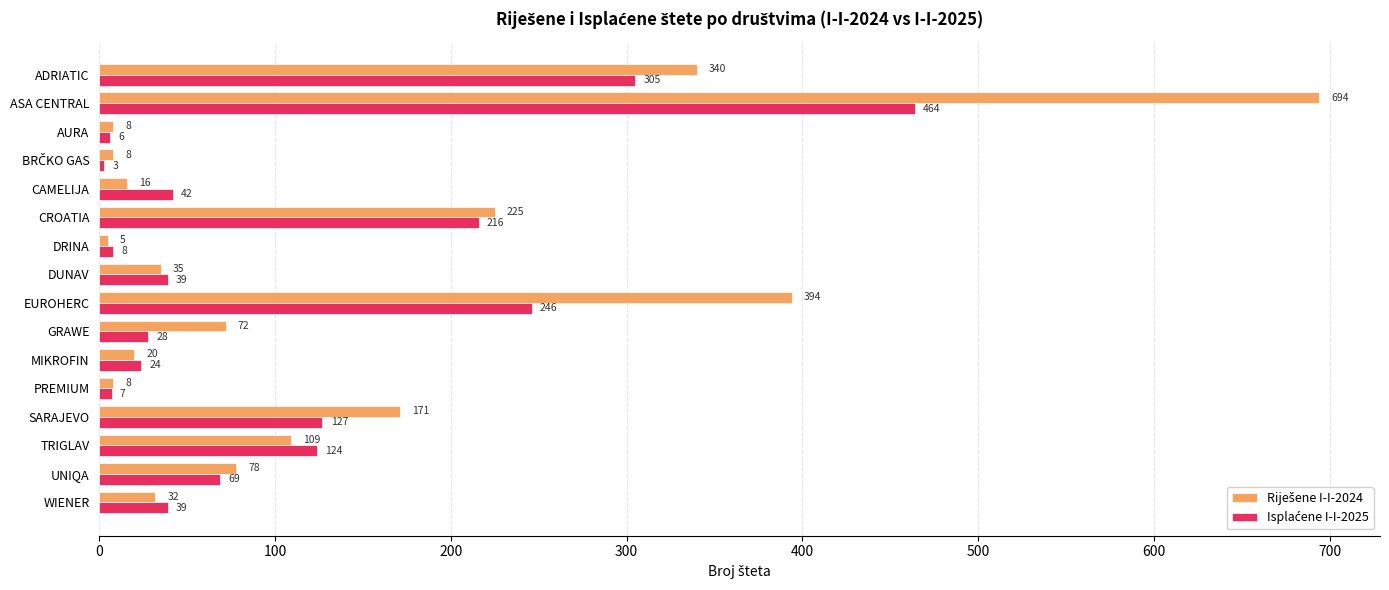

At which category is the sum across all series the highest?

ASA CENTRAL